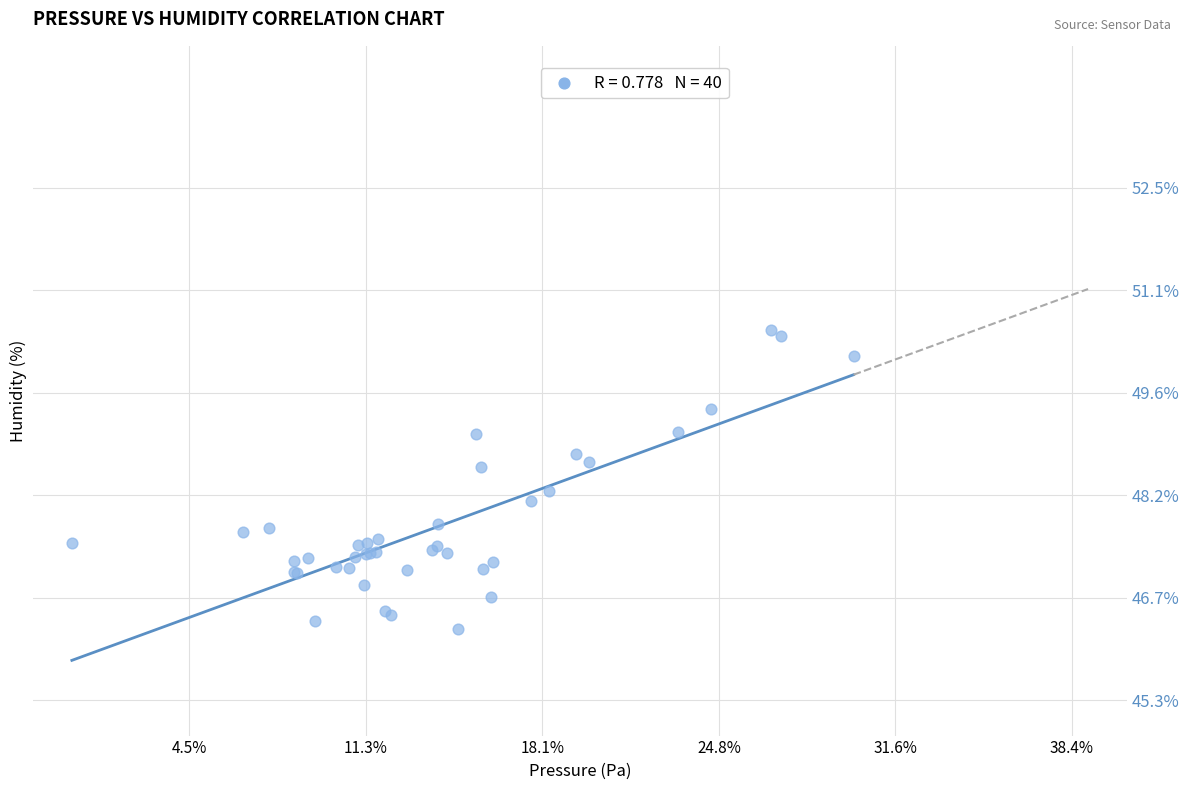

What Y value in the scatter plot is closest to 48?

48.1